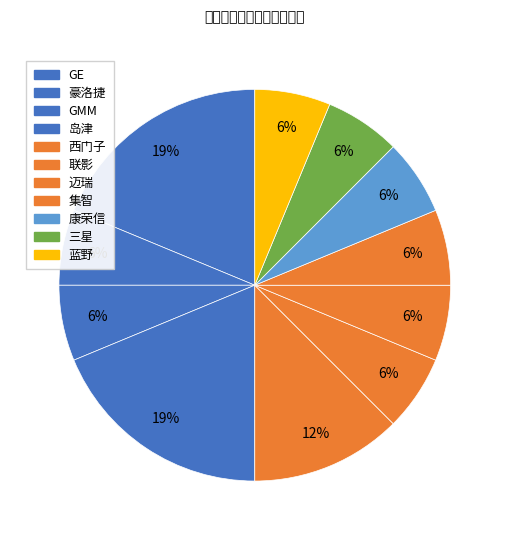

How many segments does this pie chart have?

11